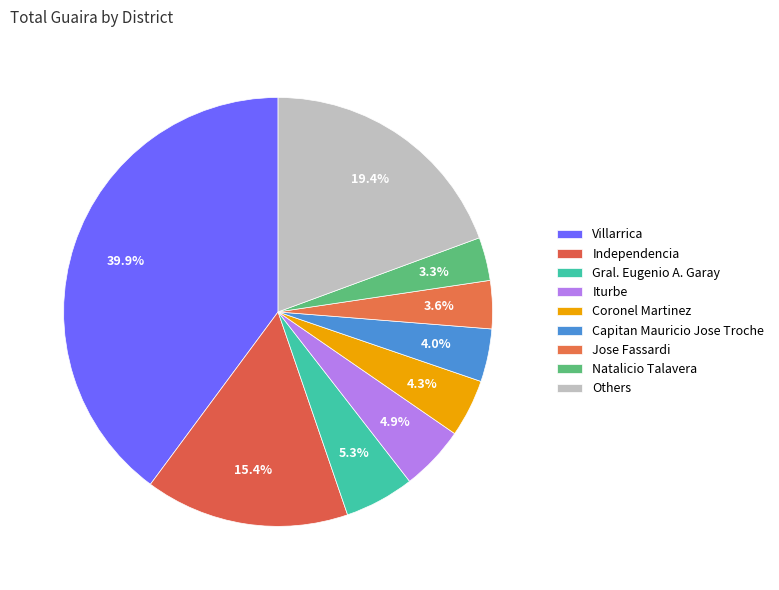

True or false: Independencia accounts for 27% of the total.

False